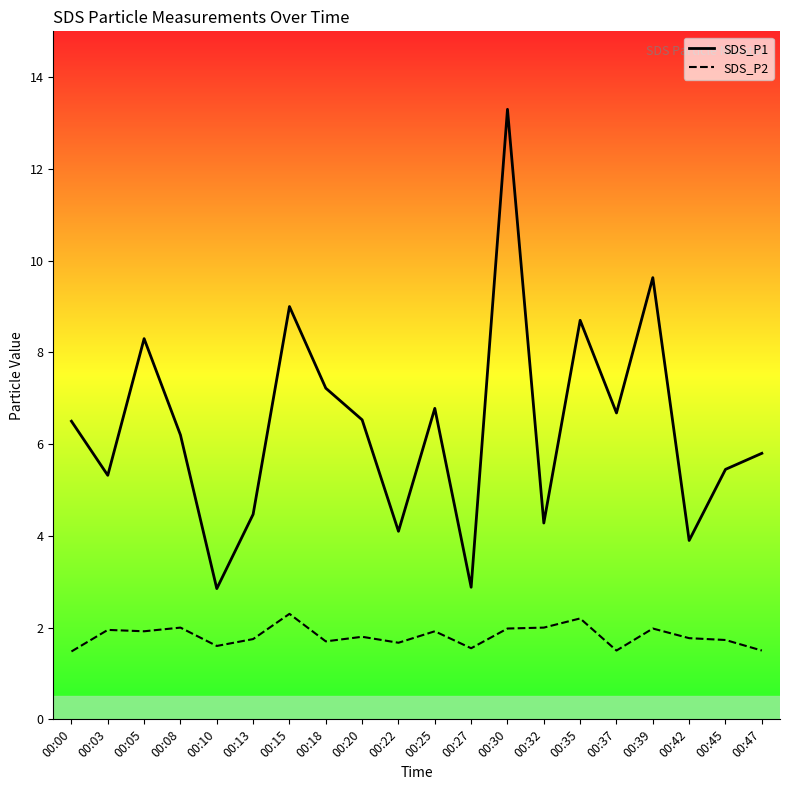

How many values in the SDS_P1 series exceed 6?

11